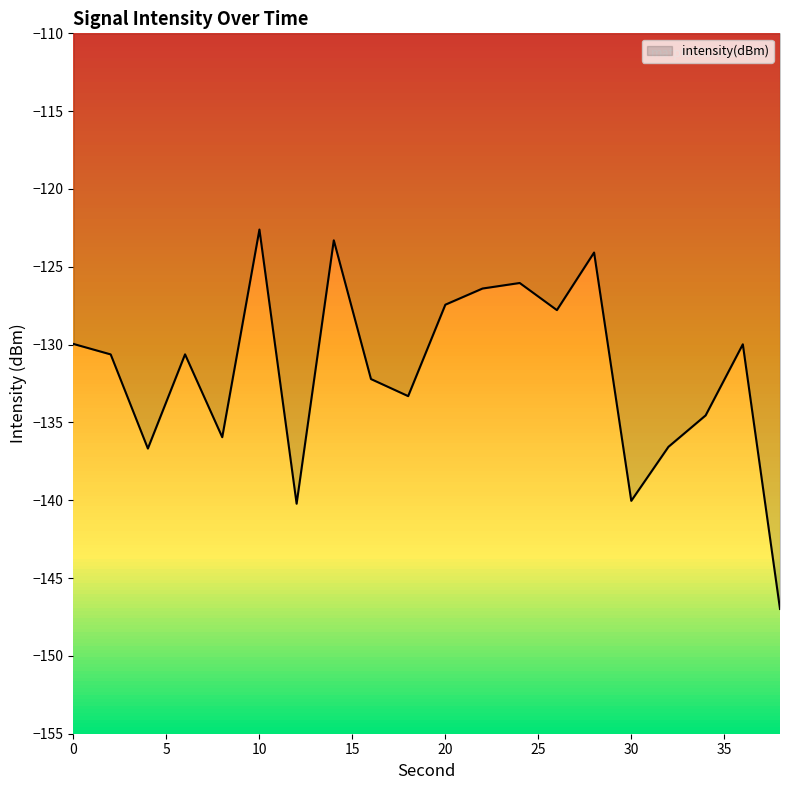

What is the maximum value shown in the chart?

-122.6